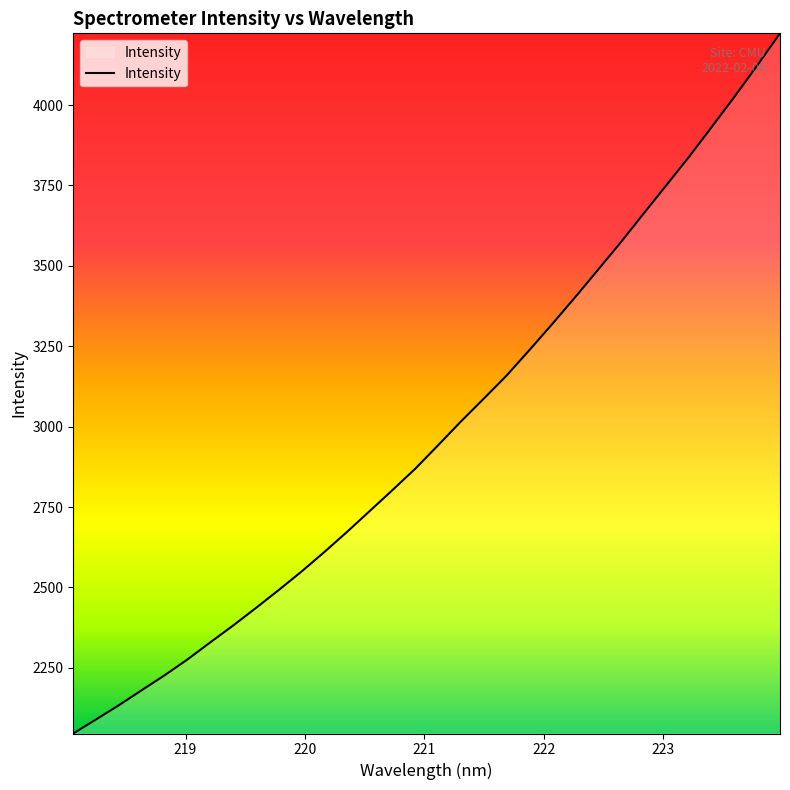

What is the difference between the maximum and minimum values?

2177.5